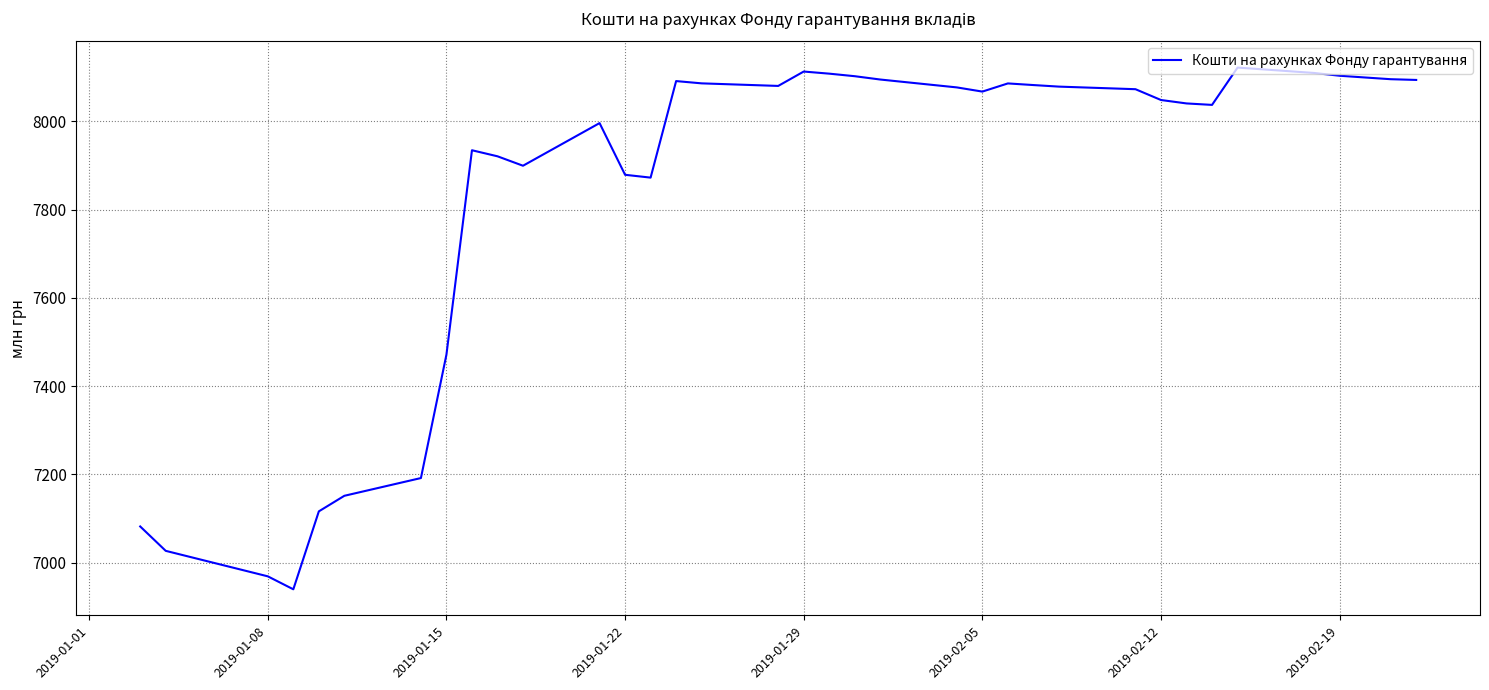

What is the minimum value shown in the chart?

6939.6